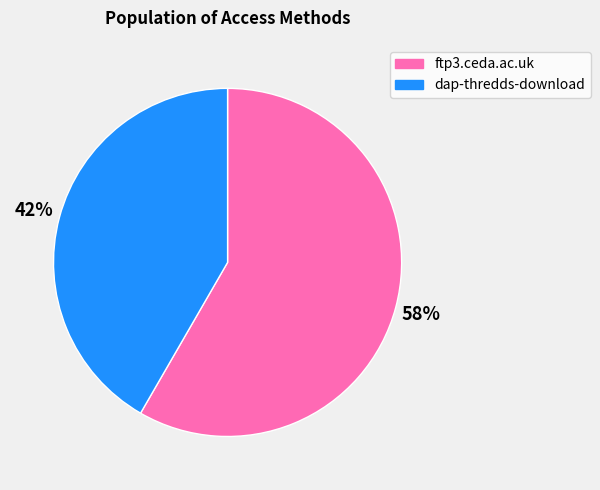

Approximately how many times larger is the value at ftp3.ceda.ac.uk compared to dap-thredds-download?

1.4